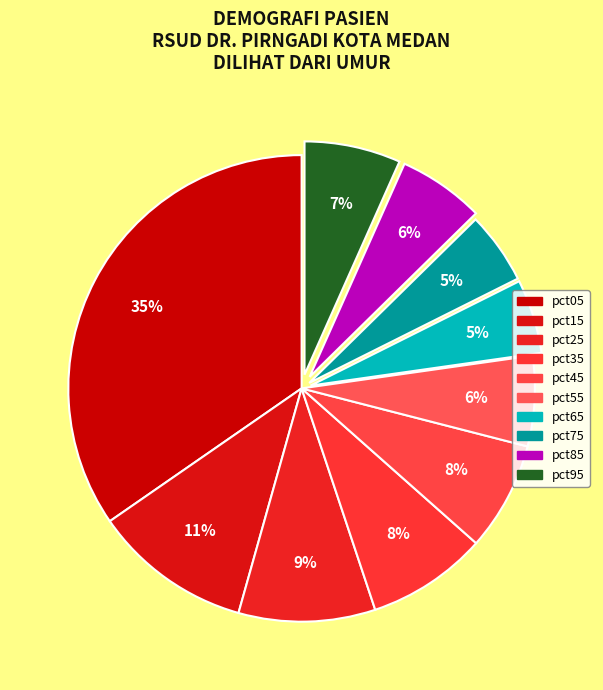

Which has a higher value, pct65 or pct05?

pct05